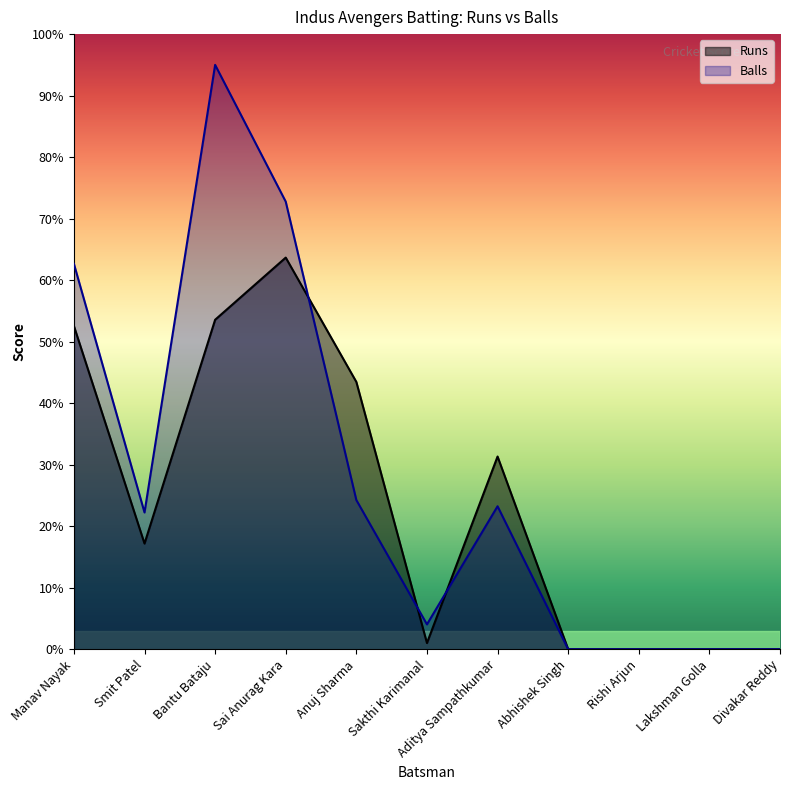

The Balls series shows 62.7 at Manav Nayak. True or false?

True